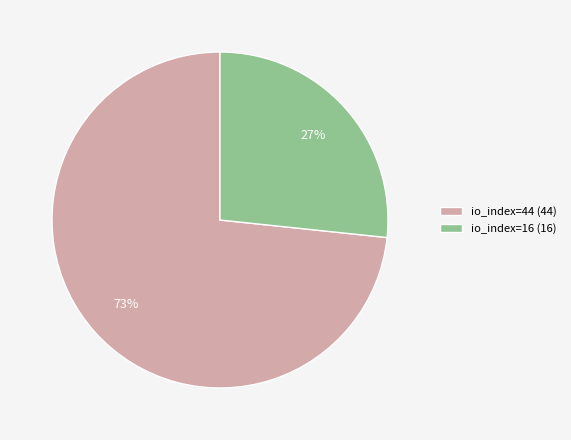

Which category has the biggest portion of the pie?

io_index=44